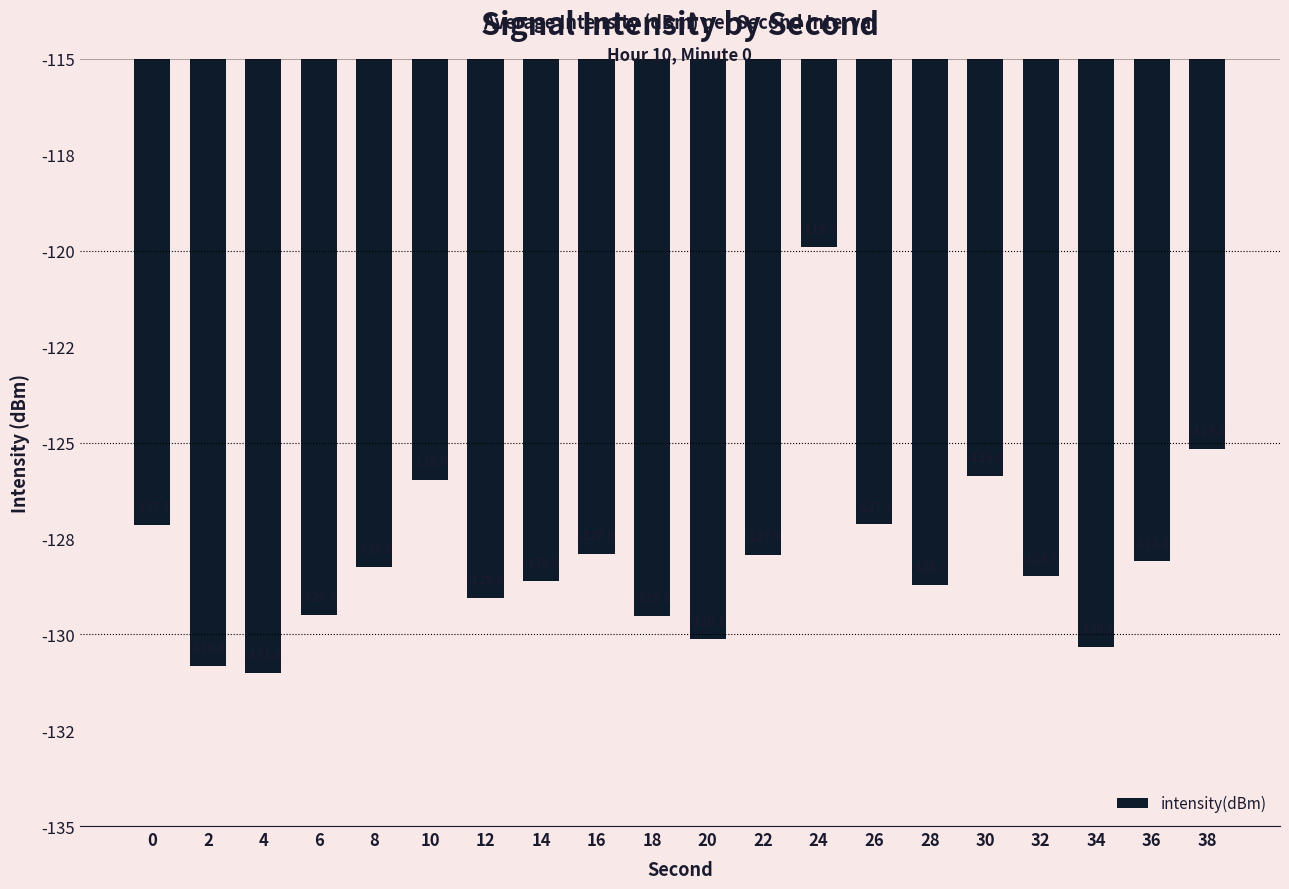

Rank the categories by value from highest to lowest.

24, 38, 30, 10, 26, 0, 16, 22, 36, 8, 32, 14, 28, 12, 6, 18, 20, 34, 2, 4